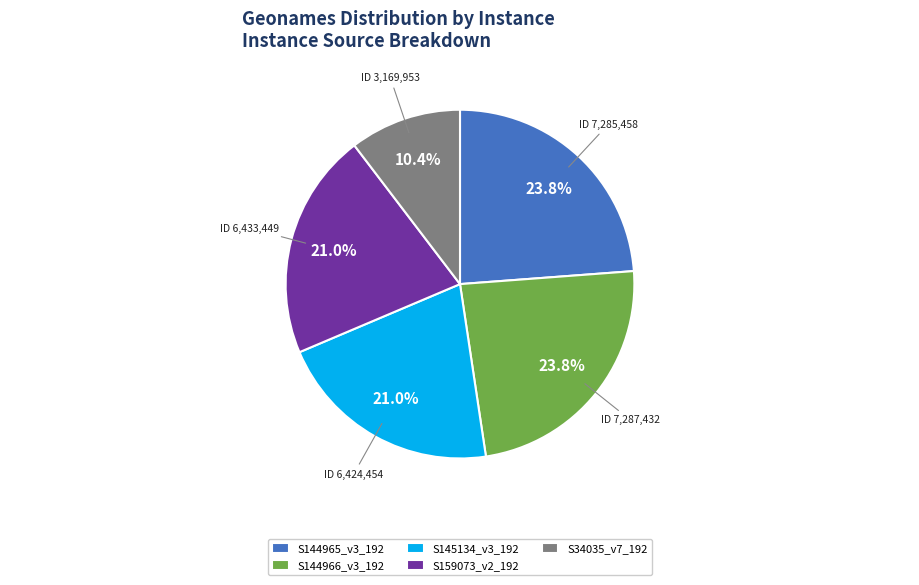

Count the number of slices in the pie.

5